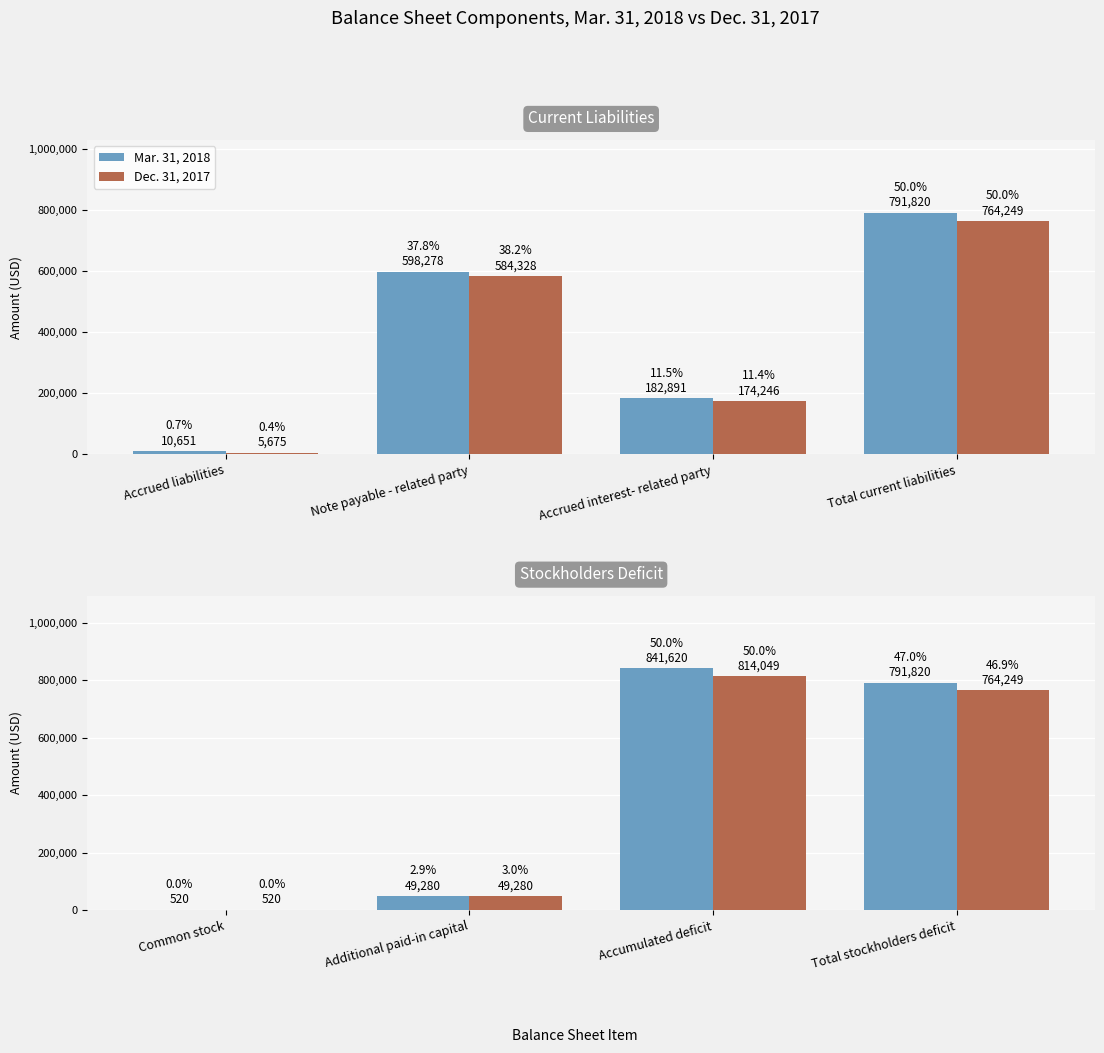

What is the difference between the second highest and minimum values in the Dec. 31, 2017 series?

763729